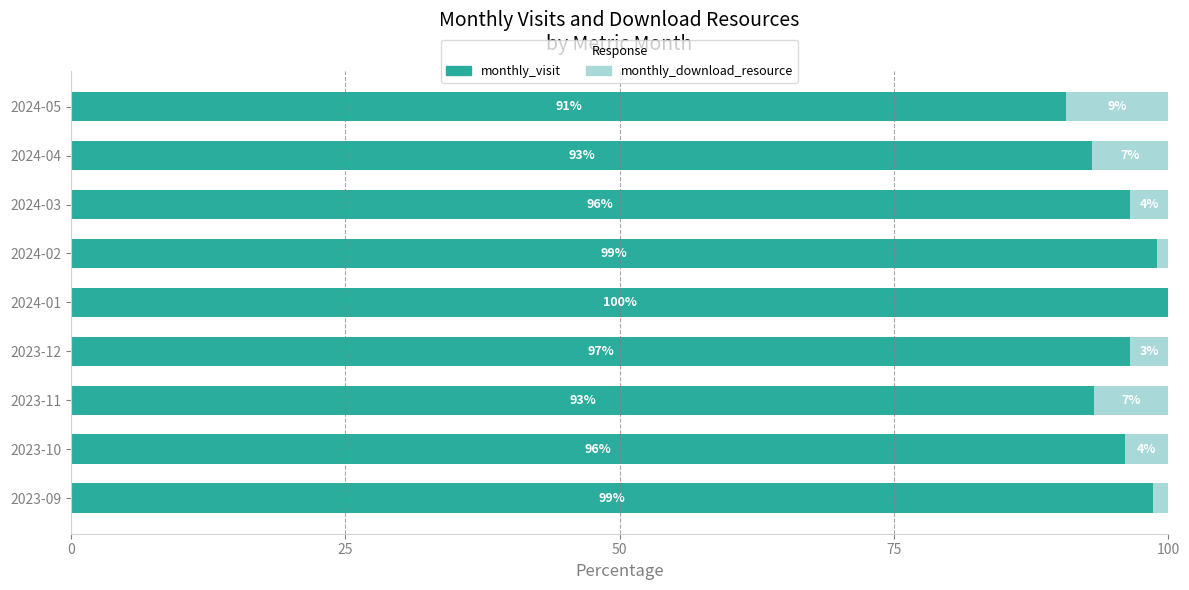

Count the number of categories in the chart.

9